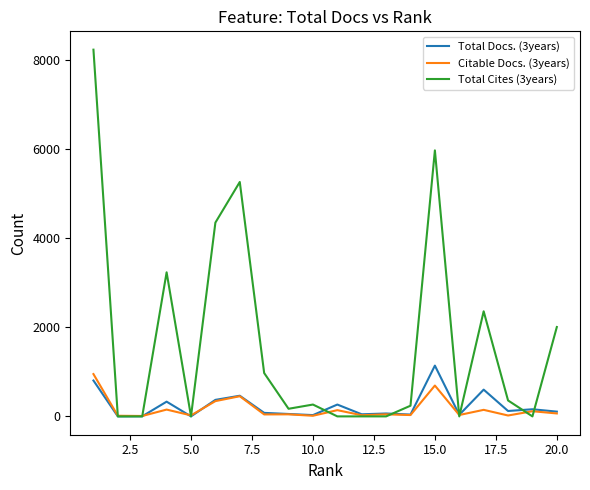

Which series has the largest total across all categories?

Total Cites (3years)